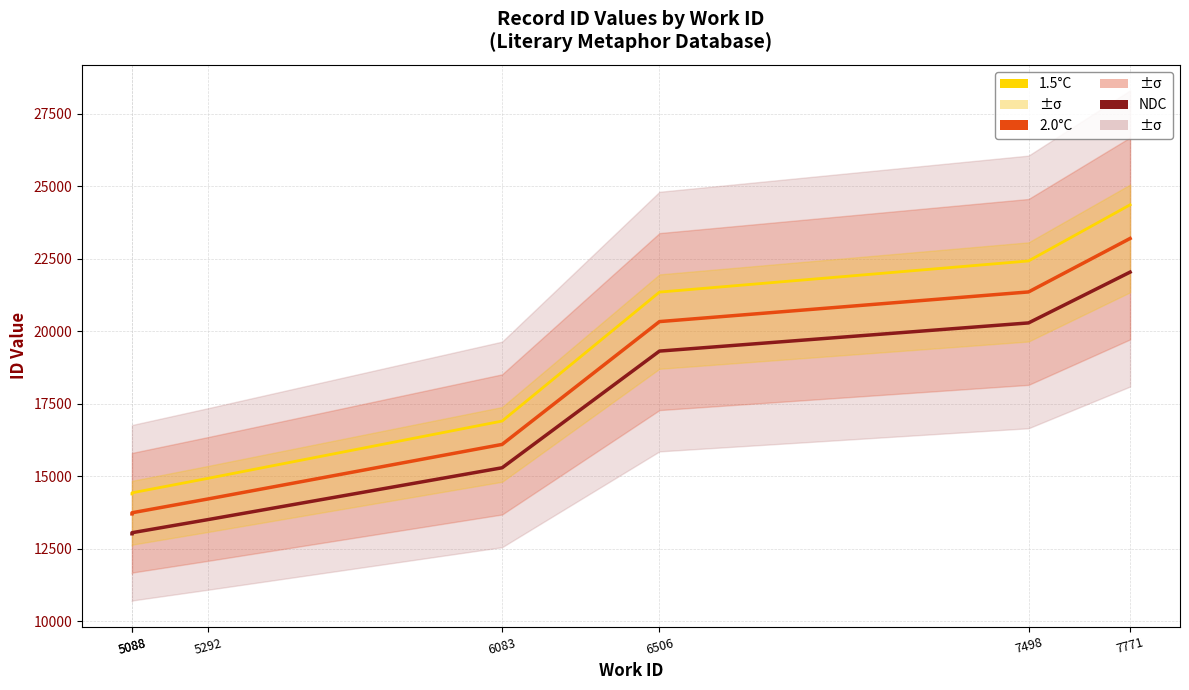

At which label does NDC reach its minimum?

5088